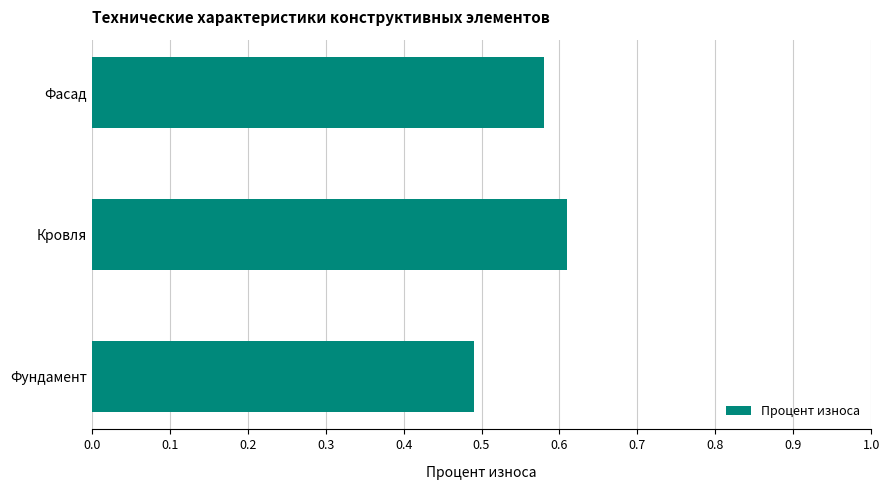

Where is the data nearest to the value 0?

Фундамент